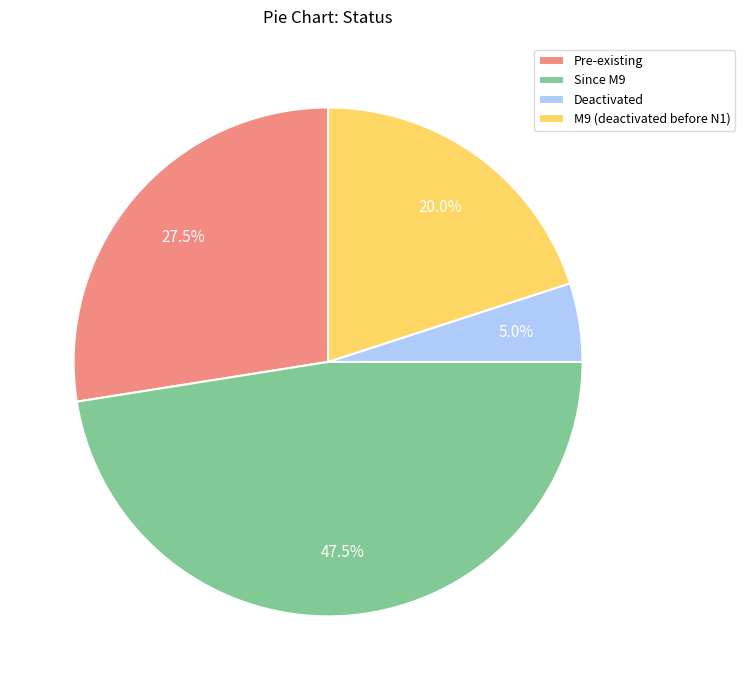

Which category has the smallest portion of the pie?

Deactivated